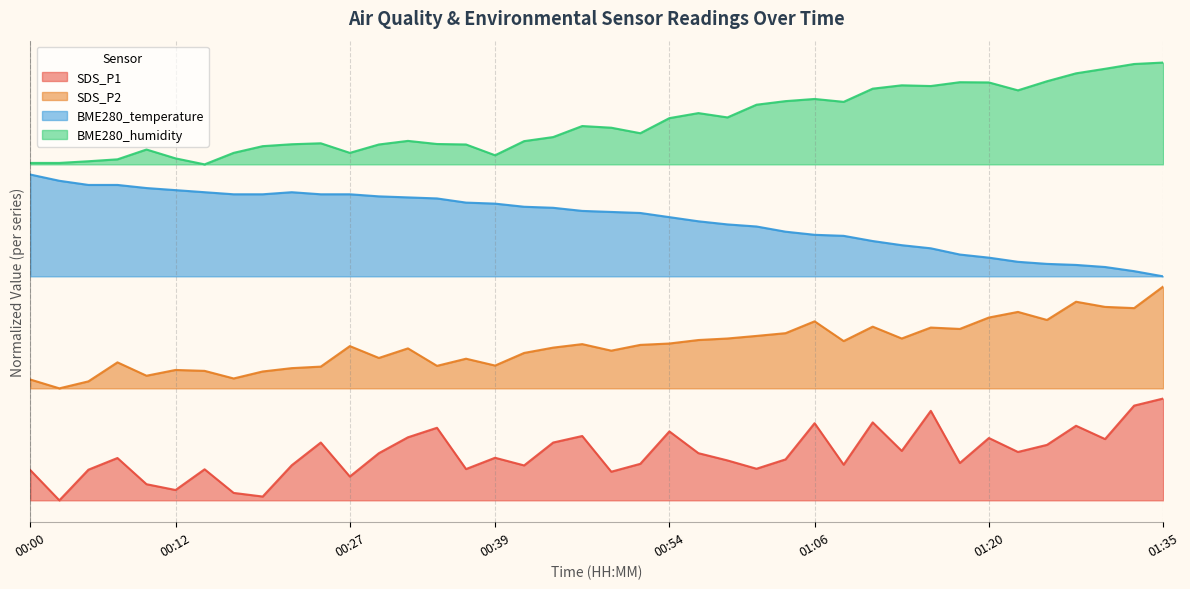

True or false: BME280_temperature has more than 0 points higher than both neighbors.

True